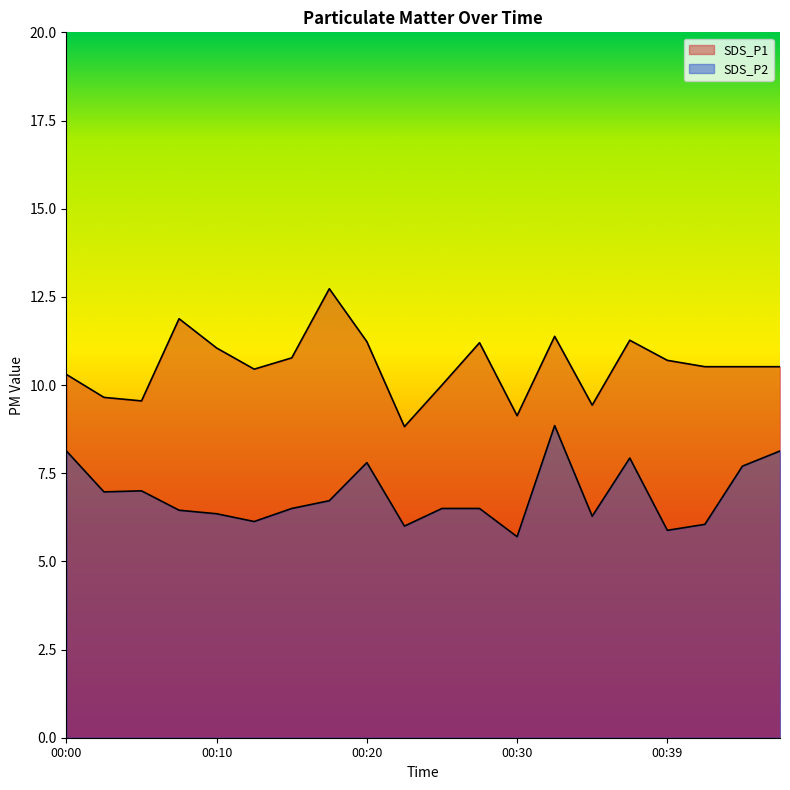

What is the highest value of the SDS_P1 series?

12.7